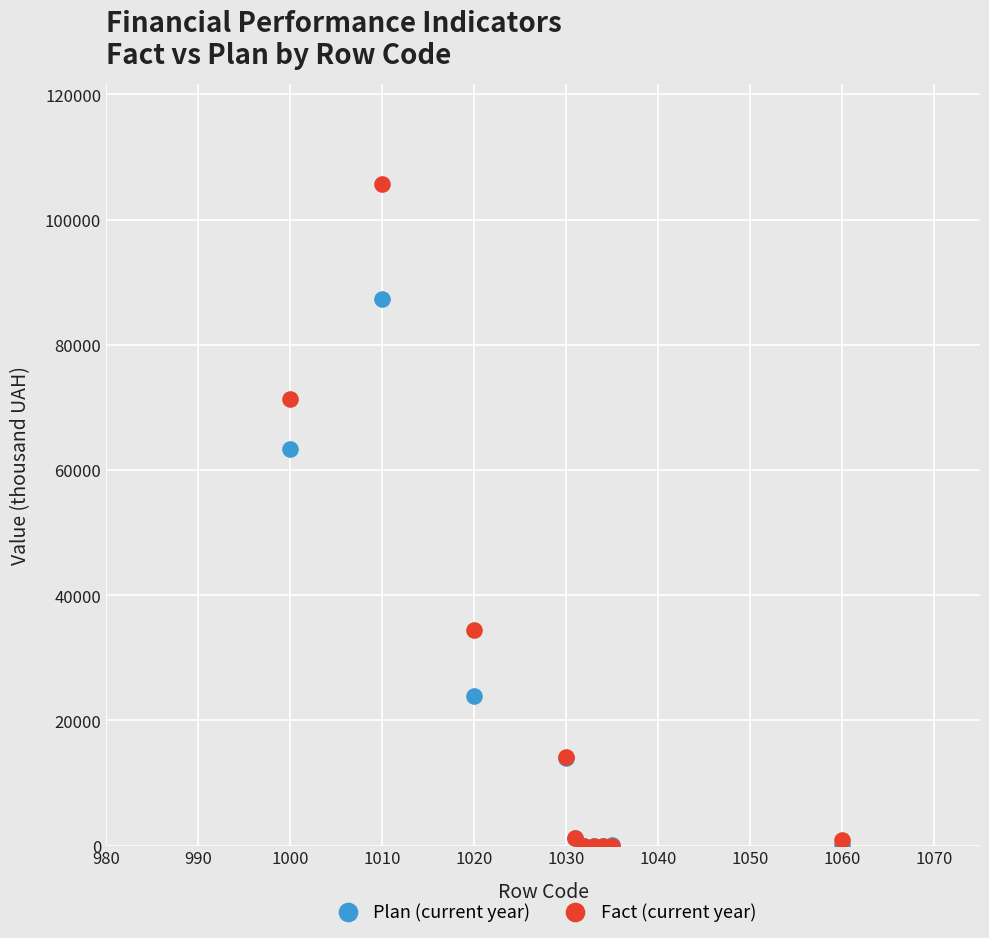

In the Fact (current year) series, what Y value is closest to 52870?

34412.6